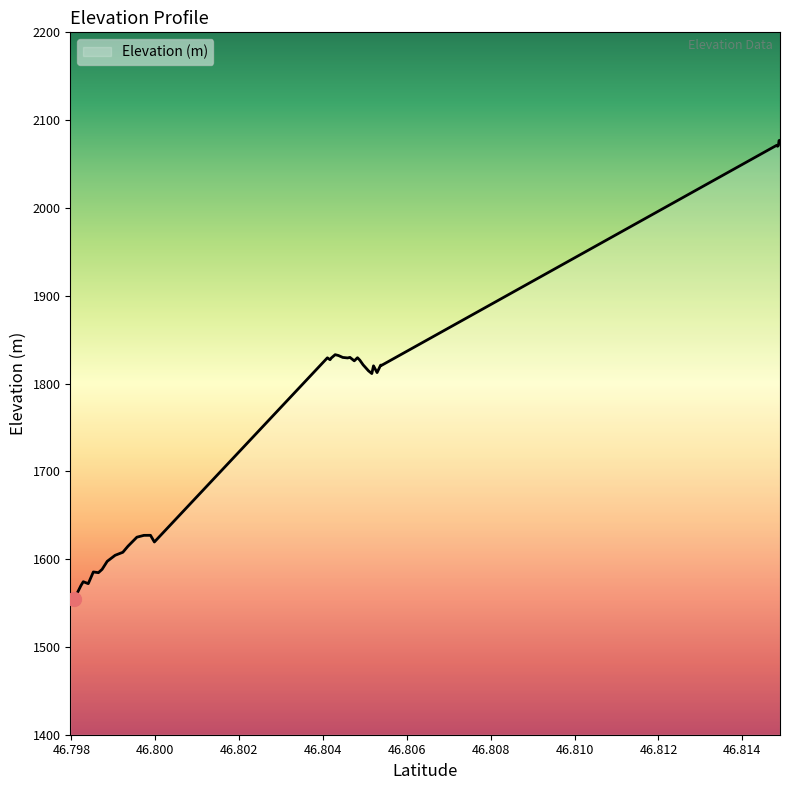

What is the greatest value displayed?

2077.0